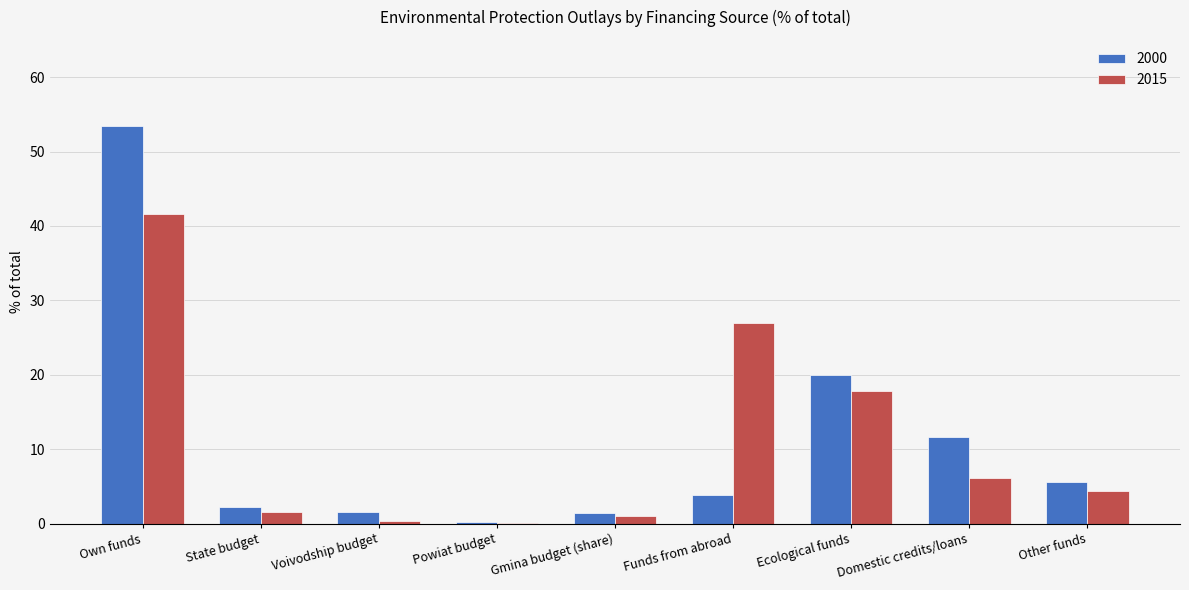

Is it true that 2015 equals 1.0 at Gmina budget (share)?

True